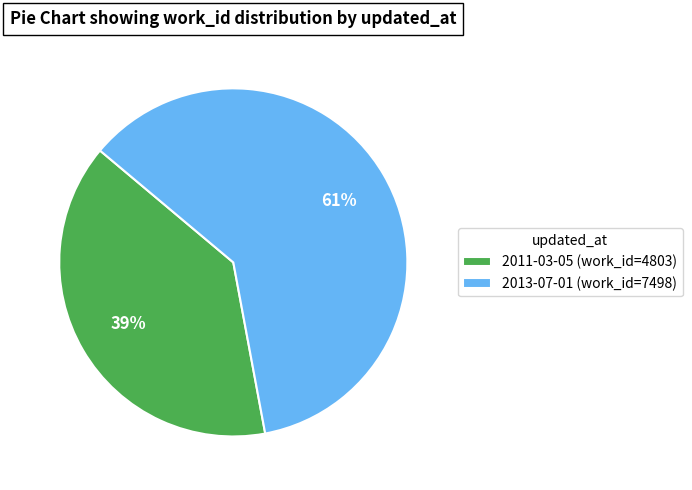

How many slices are in this pie chart?

2